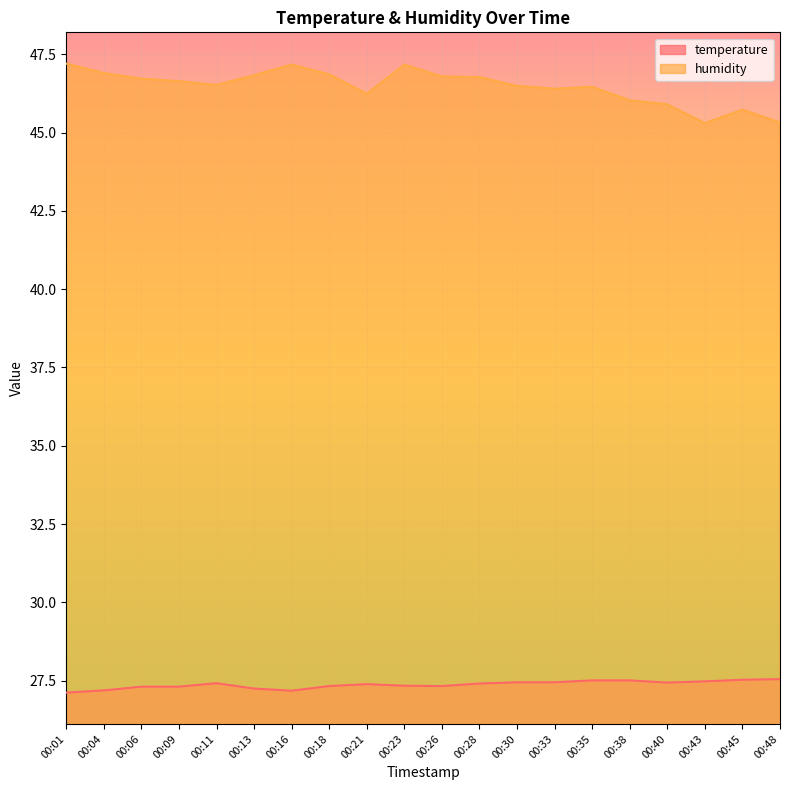

Reading left to right, list all the values displayed in this chart.

temperature: 27.1	27.2	27.3	27.3	27.4	27.2	27.2	27.3	27.4	27.3	27.3	27.4	27.4	27.4	27.5	27.5	27.4	27.5	27.5	27.6
humidity: 47.2	46.9	46.7	46.6	46.5	46.8	47.2	46.9	46.2	47.2	46.8	46.8	46.5	46.4	46.5	46.0	45.9	45.3	45.7	45.3